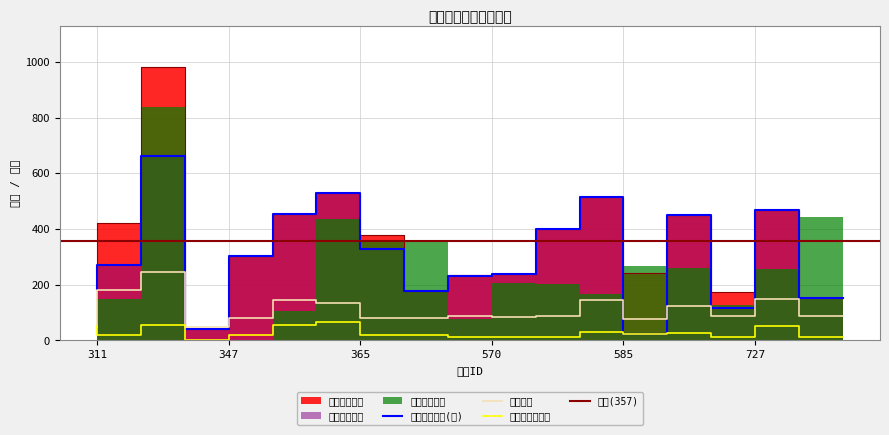

True or false: 累计回访人数 and 代金券发放数量 intersect in this chart.

False